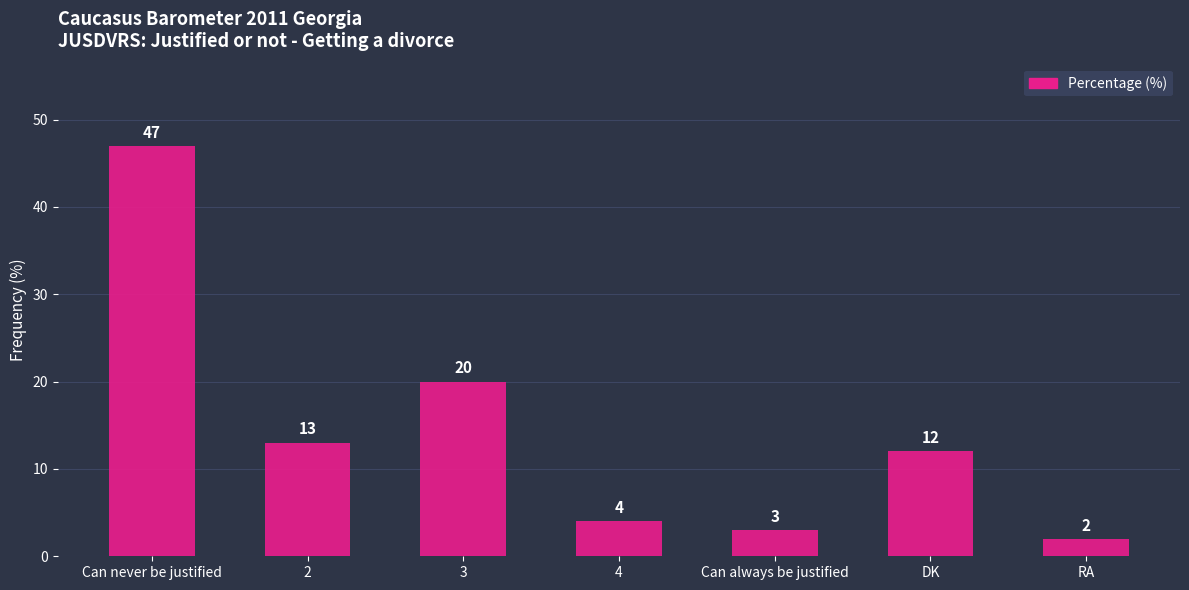

The chart shows a value of 19 at DK. True or false?

False